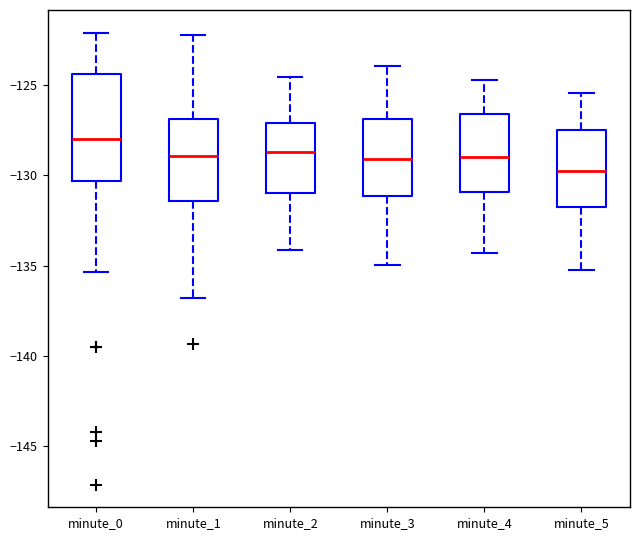

Reading left to right, transcribe this box plot: for each box, give where its median line is, the range the box spans, and where its two whiskers end, as read against the y-axis. The values are not printed on the chart, so give them approximately, as read against the axis.

minute_0: median -128.0, box -130.5 to -124.5, whiskers -135.5 to -122.0
minute_1: median -129.0, box -131.5 to -127.0, whiskers -137.0 to -122.0
minute_2: median -128.5, box -131.0 to -127.0, whiskers -134.0 to -124.5
minute_3: median -129.0, box -131.0 to -127.0, whiskers -135.0 to -124.0
minute_4: median -129.0, box -131.0 to -126.5, whiskers -134.5 to -125.0
minute_5: median -130.0, box -132.0 to -127.5, whiskers -135.0 to -125.5